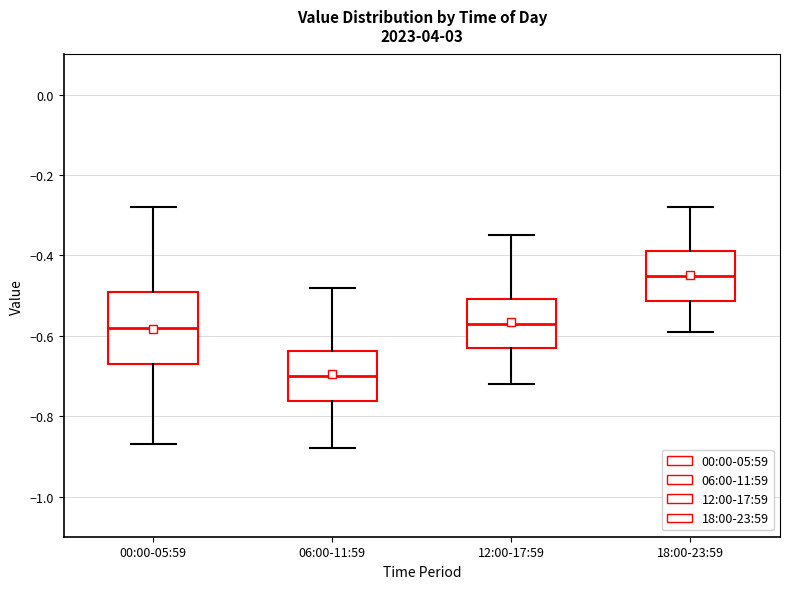

Reading left to right, read every box against the y-axis: the position of its median line, the range the box covers, and the ends of its whiskers. The values are not printed on the chart, so give them approximately, as read against the axis.

00:00-05:59: median -0.58, box -0.66 to -0.48, whiskers -0.86 to -0.28
06:00-11:59: median -0.70, box -0.76 to -0.64, whiskers -0.88 to -0.48
12:00-17:59: median -0.56, box -0.62 to -0.50, whiskers -0.72 to -0.34
18:00-23:59: median -0.44, box -0.52 to -0.38, whiskers -0.58 to -0.28